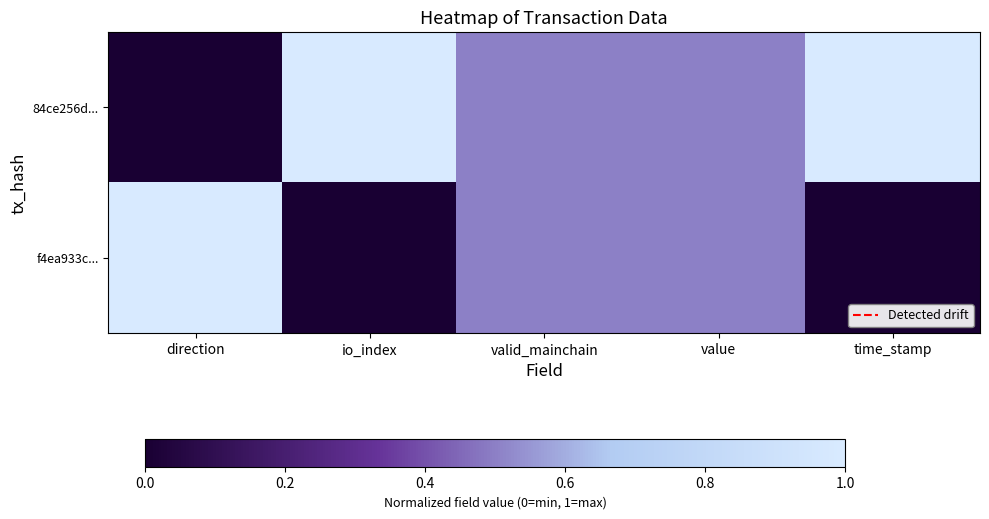

Which series has the widest spread of values?

84ce256d...